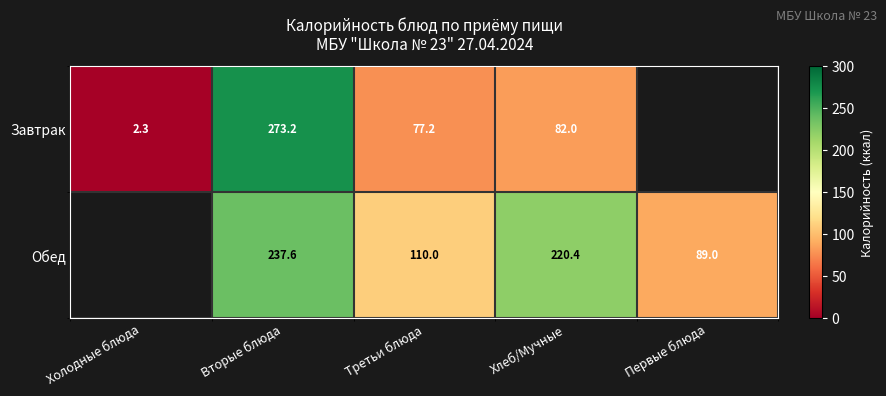

What is the difference between the Завтрак values at Вторые блюда and Третьи блюда?

196.0